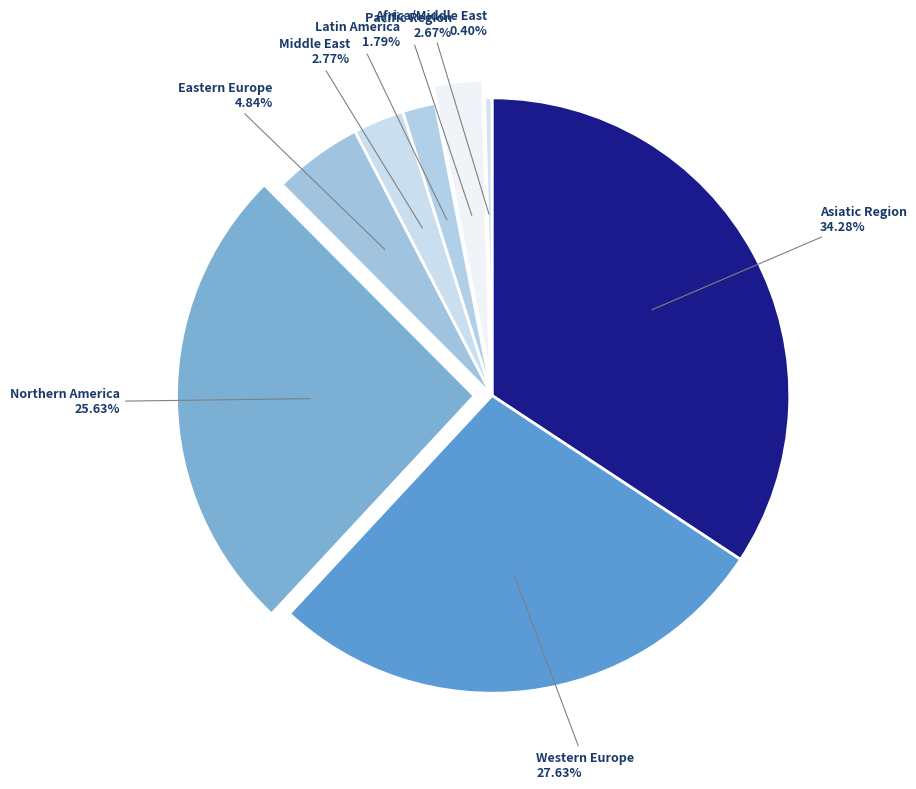

Count the number of slices in the pie.

8